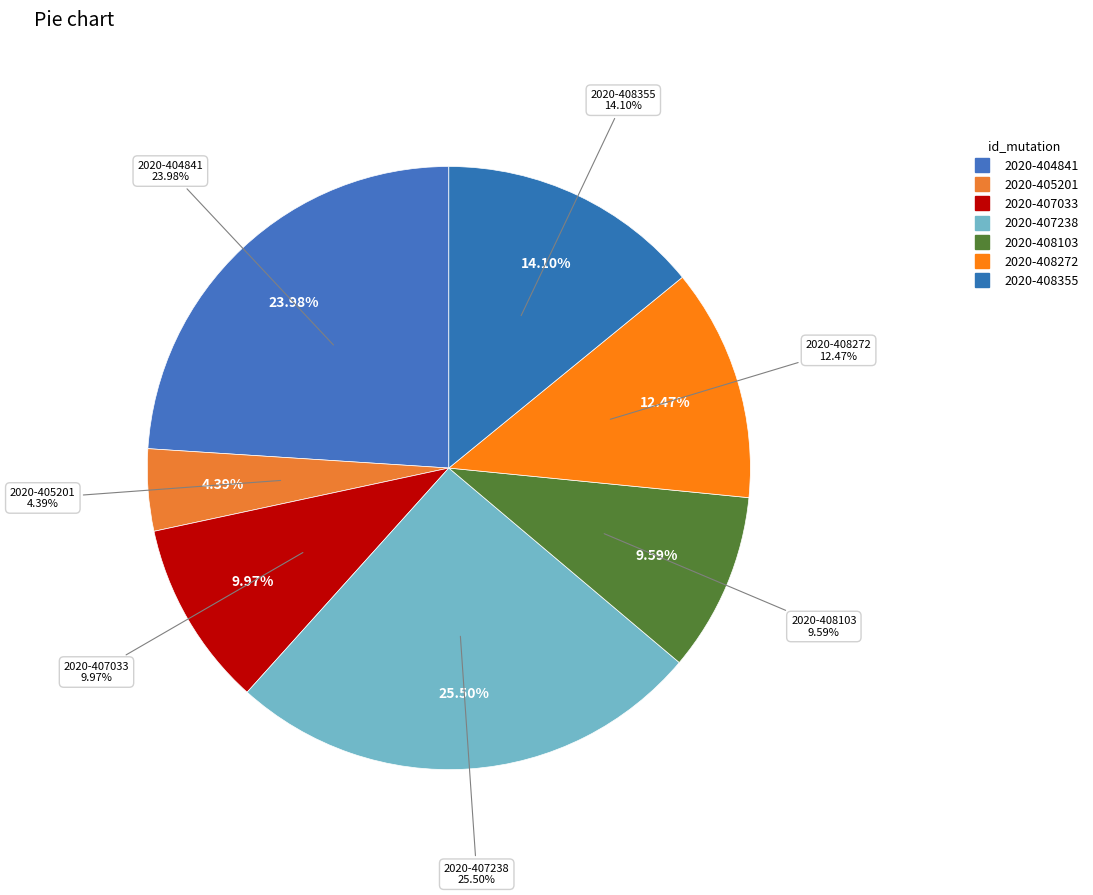

What is the smallest slice in the pie chart?

2020-405201